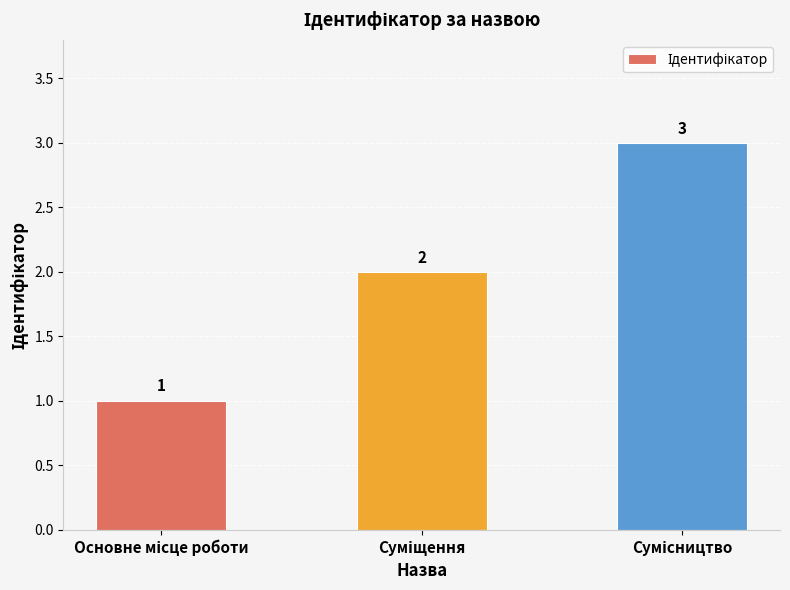

Count the values in the range 1 to 3.

3